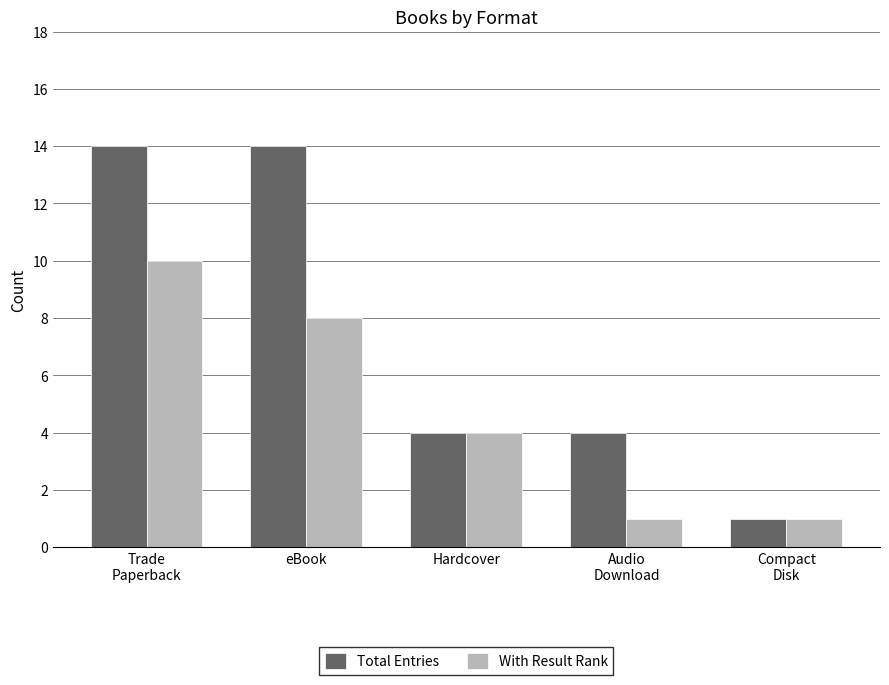

What is the maximum value for Total Entries?

14